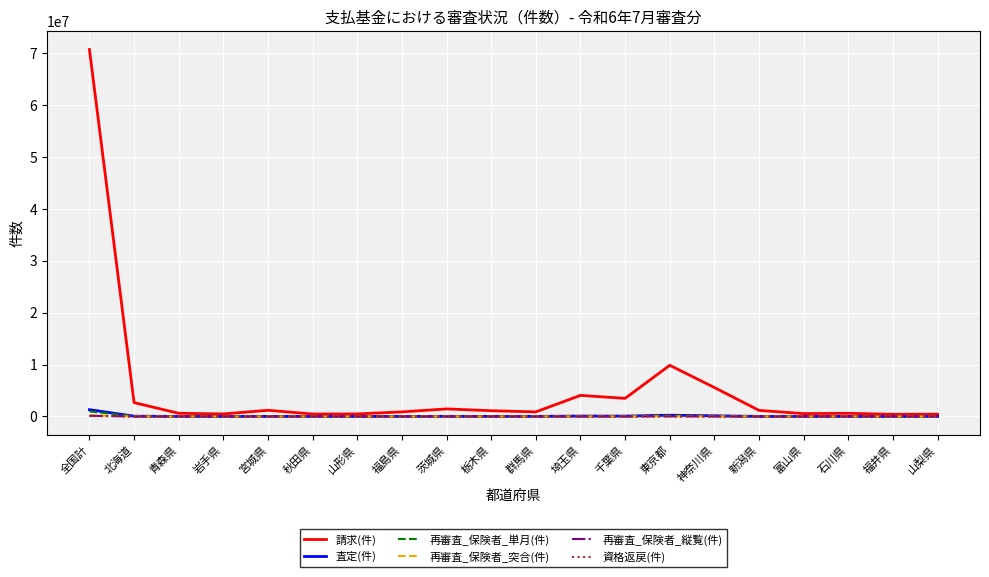

The 請求(件) series shows 1109302 at 栃木県. True or false?

True